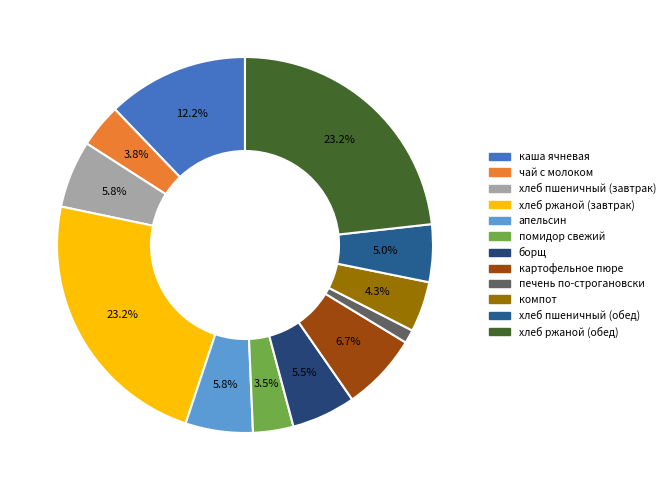

Does хлеб ржаной (завтрак) account for over 50% of the chart?

No